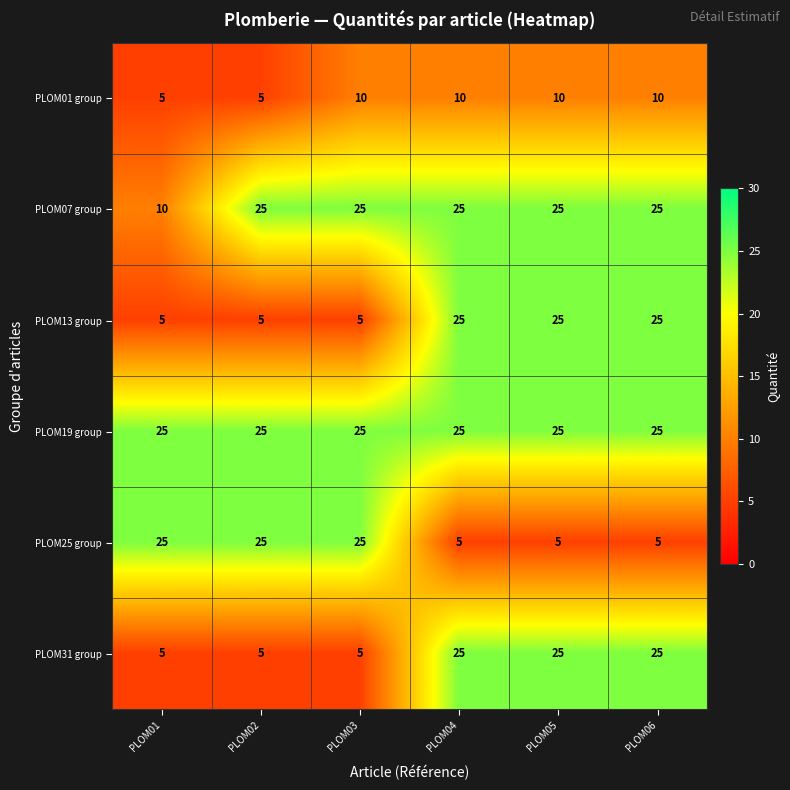

What is the sum of the PLOM19 group values at PLOM02 and PLOM03?

50